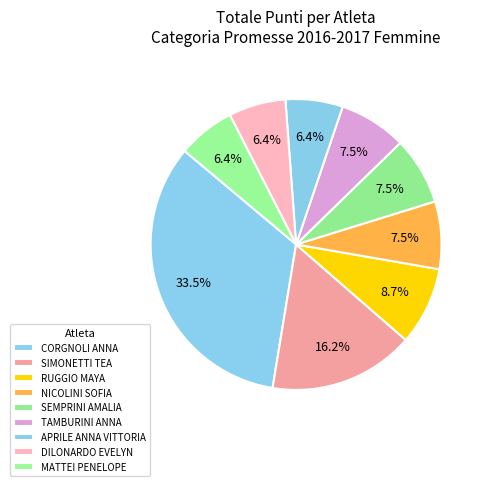

Does TAMBURINI ANNA account for over 50% of the chart?

No